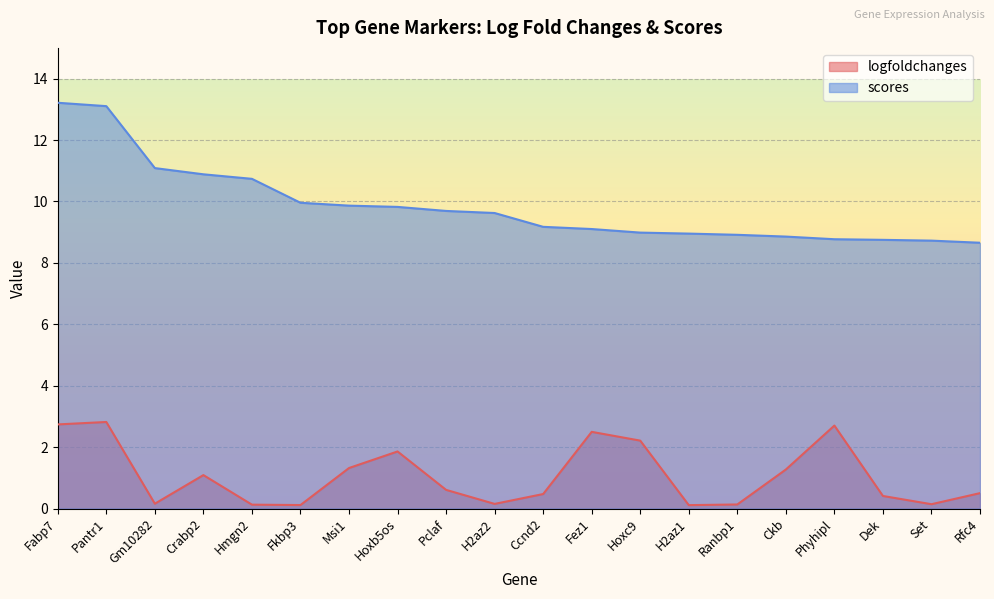

Rank the series by their average value, from highest to lowest.

scores, logfoldchanges